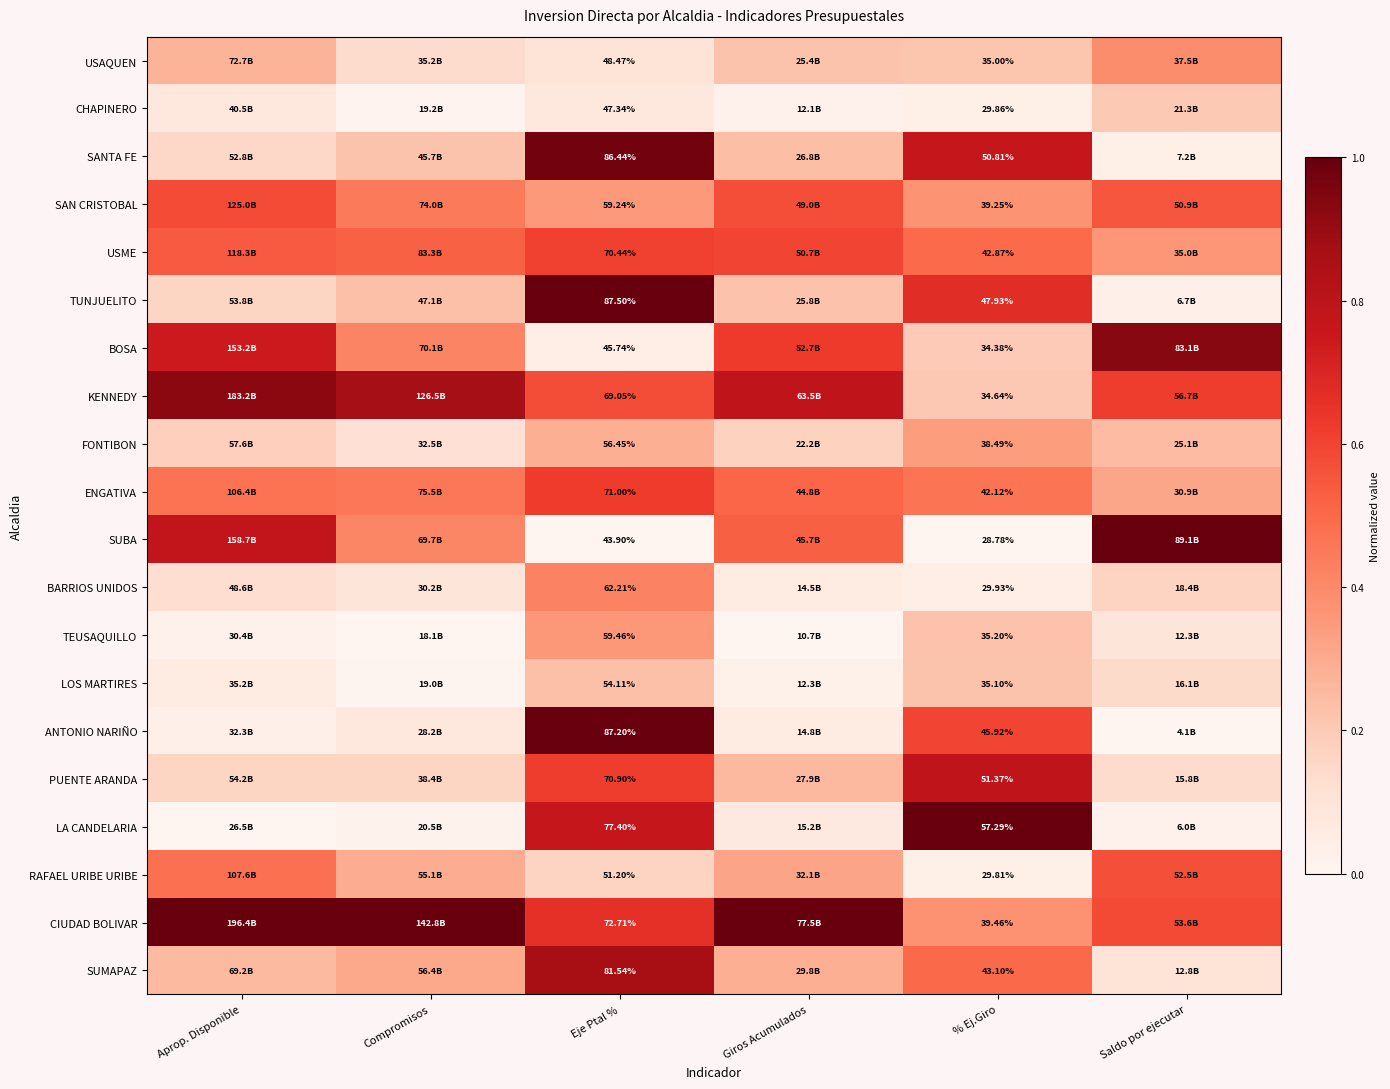

At % Ej.Giro, list the series in order from smallest to largest.

SUBA, RAFAEL URIBE URIBE, CHAPINERO, BARRIOS UNIDOS, BOSA, KENNEDY, USAQUEN, LOS MARTIRES, TEUSAQUILLO, FONTIBON, SAN CRISTOBAL, CIUDAD BOLIVAR, ENGATIVA, USME, SUMAPAZ, ANTONIO NARIÑO, TUNJUELITO, SANTA FE, PUENTE ARANDA, LA CANDELARIA